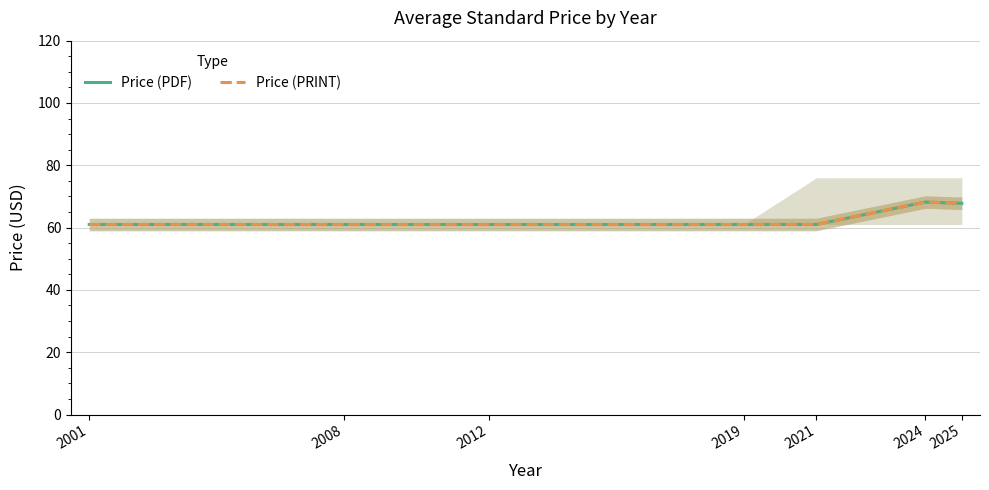

The Price (PDF) series shows 20.9 at 2024. True or false?

False